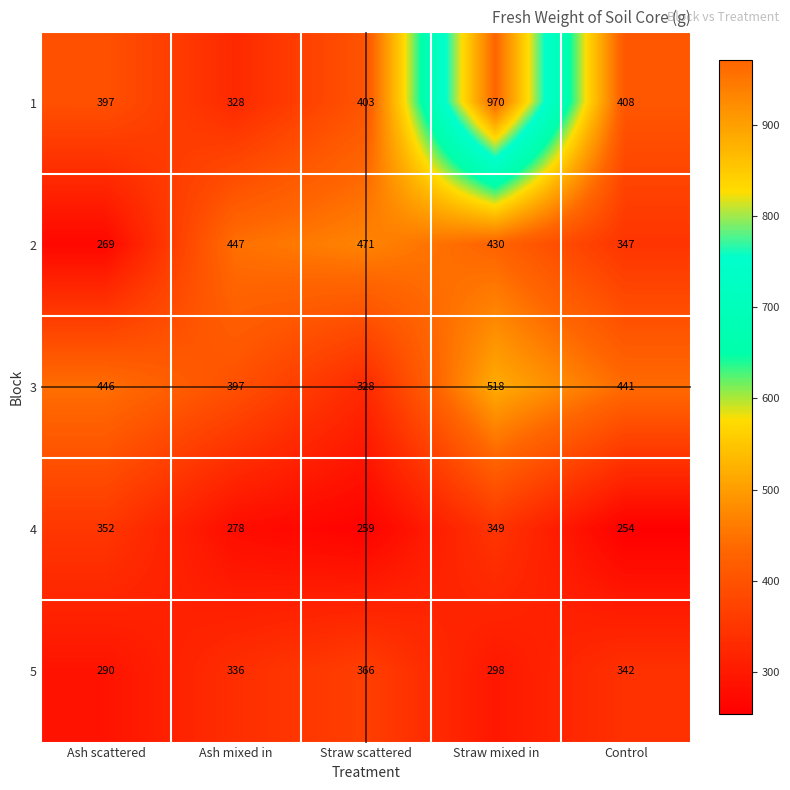

Which series has the widest spread of values?

1